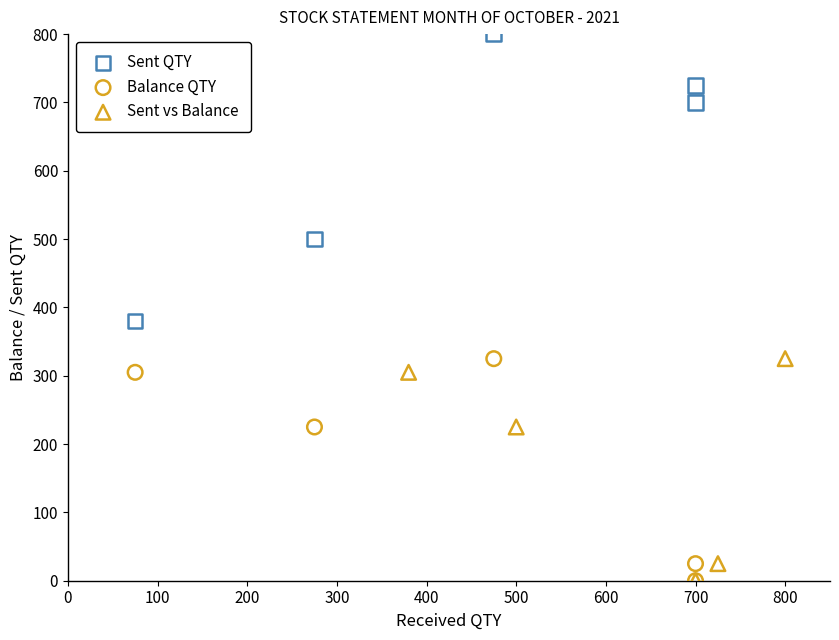

What are all the series names shown in the legend?

Sent QTY, Balance QTY, Sent vs Balance